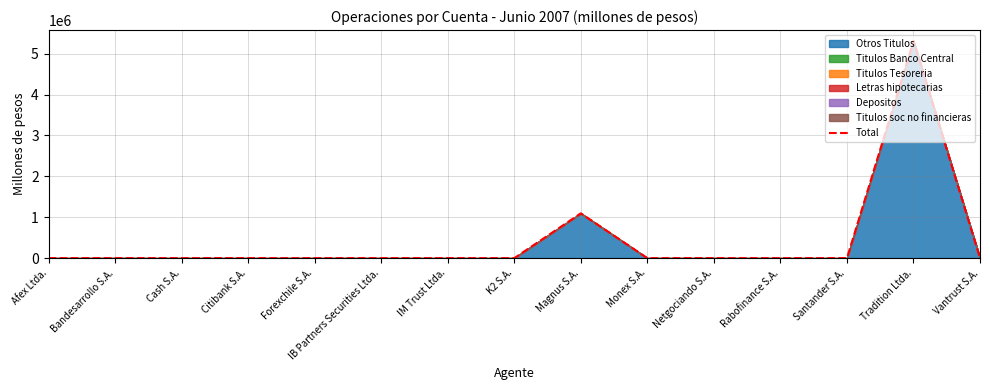

What is the label of the 15th point from the left?

Vantrust S.A.